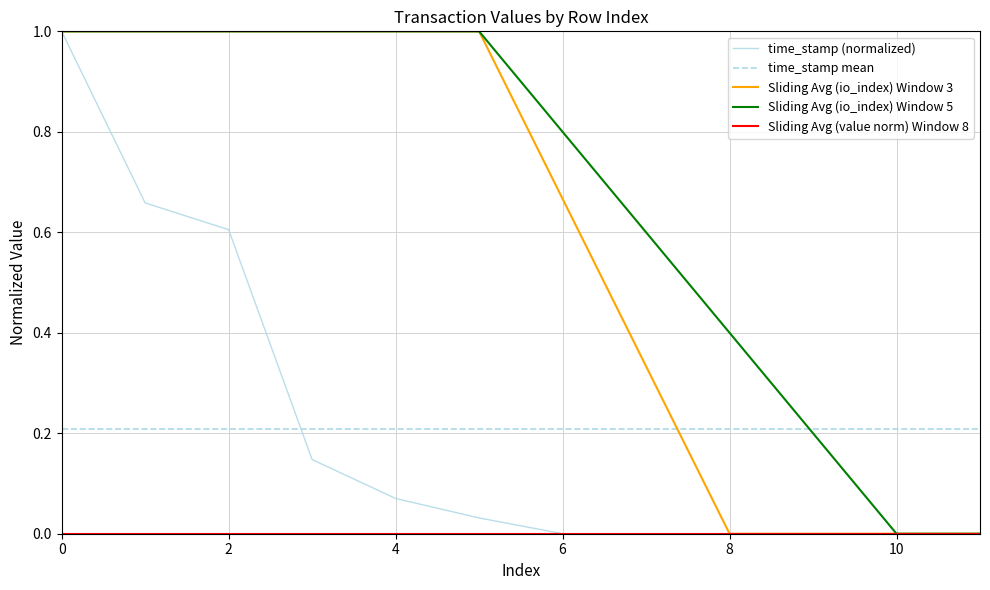

How many times do time_stamp (normalized) and time_stamp mean cross each other?

1